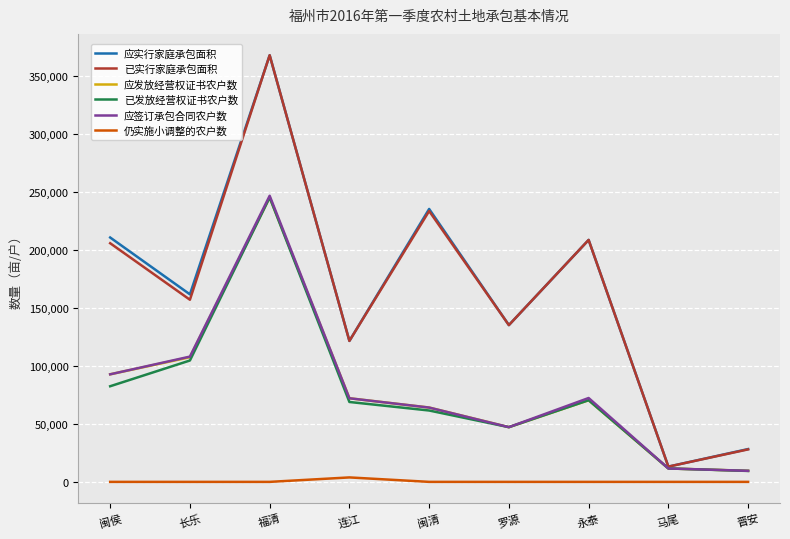

Between 闽侯 and 罗源, which series saw the biggest shift?

应实行家庭承包面积